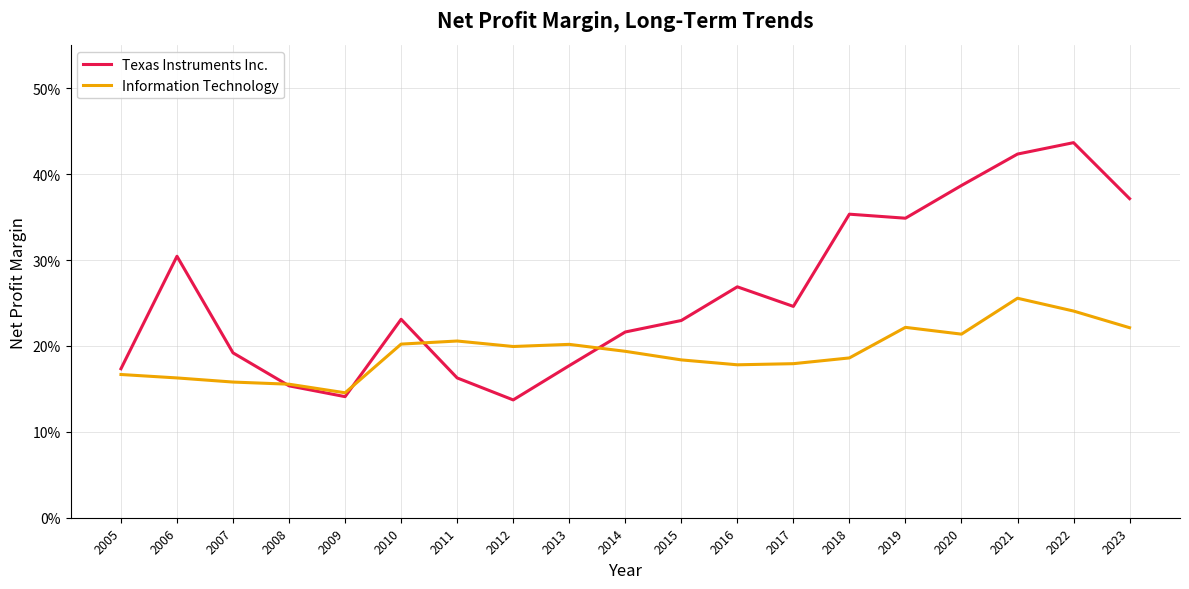

Which series has the widest spread of values?

Texas Instruments Inc.